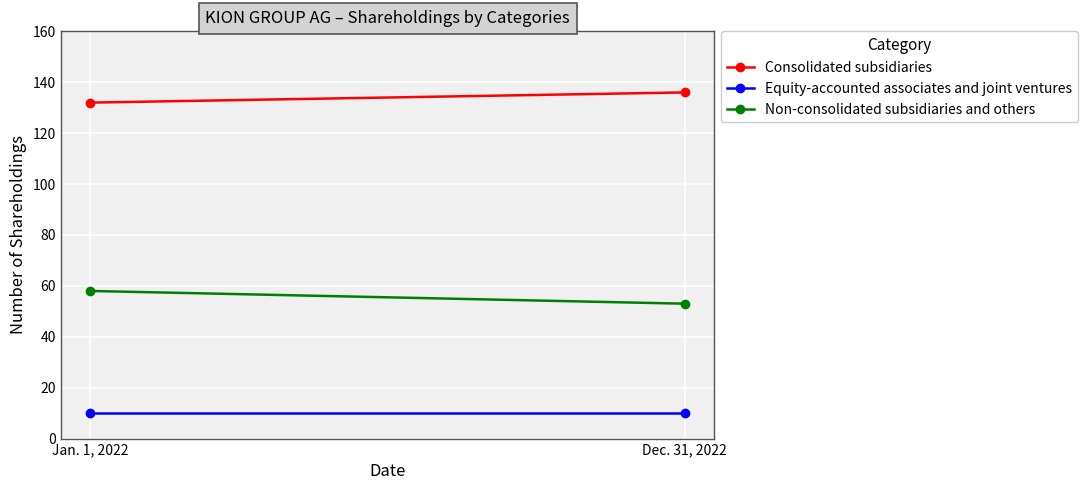

Reading right to left, extract all data points from this chart.

Consolidated subsidiaries: Dec. 31, 2022=136	Jan. 1, 2022=132
Equity-accounted associates and joint ventures: Dec. 31, 2022=10	Jan. 1, 2022=10
Non-consolidated subsidiaries and others: Dec. 31, 2022=53	Jan. 1, 2022=58